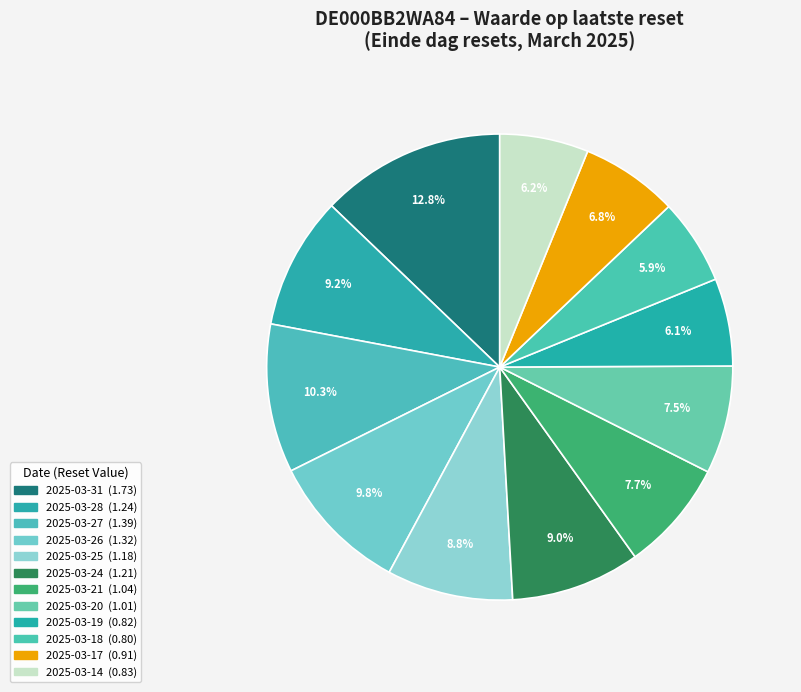

Count the number of slices in the pie.

12